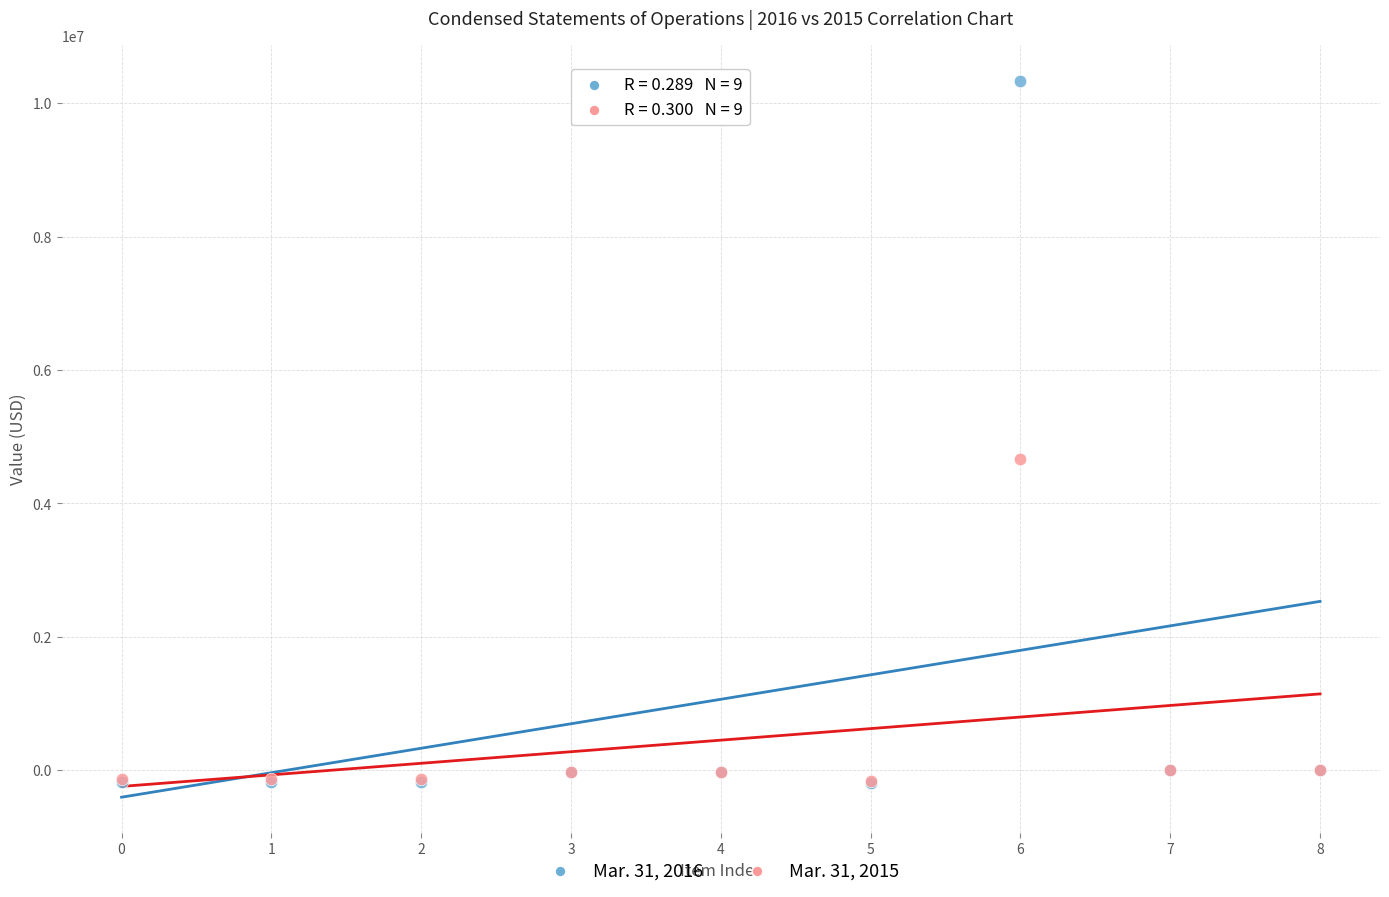

Which series has the widest spread of Y values?

Mar. 31, 2016